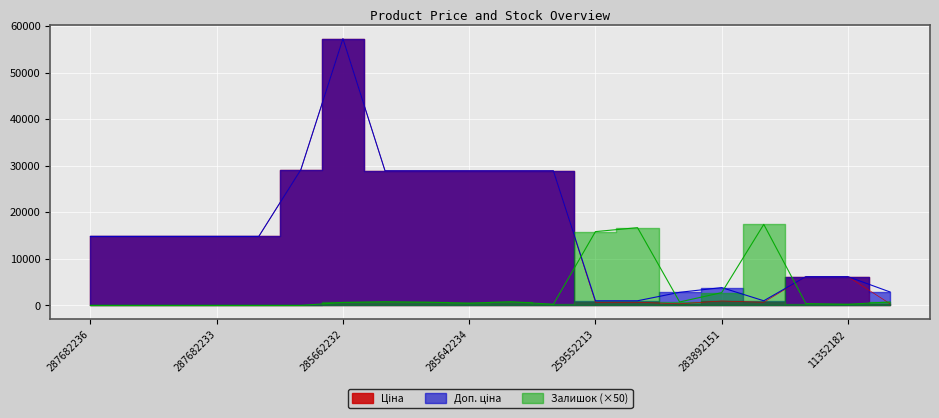

What is the lowest value of the Доп. ціна series?

1004.1